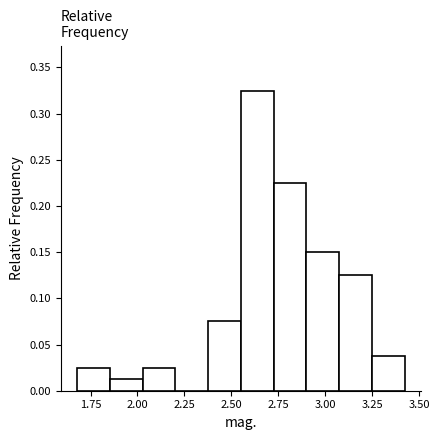

Around what value on the x-axis is the tallest bar? Give the approximate position of its centre, as read against the axis.

2.65